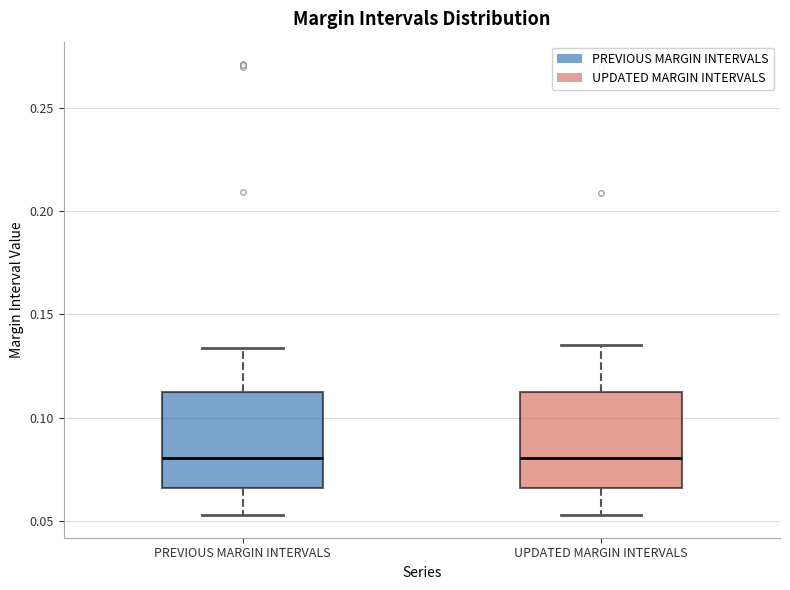

Reading left to right, transcribe this box plot: for each box, give where its median line is, the range the box spans, and where its two whiskers end, as read against the y-axis. The values are not printed on the chart, so give them approximately, as read against the axis.

PREVIOUS MARGIN INTERVALS: median 0.080, box 0.065 to 0.115, whiskers 0.055 to 0.135
UPDATED MARGIN INTERVALS: median 0.080, box 0.065 to 0.110, whiskers 0.055 to 0.135